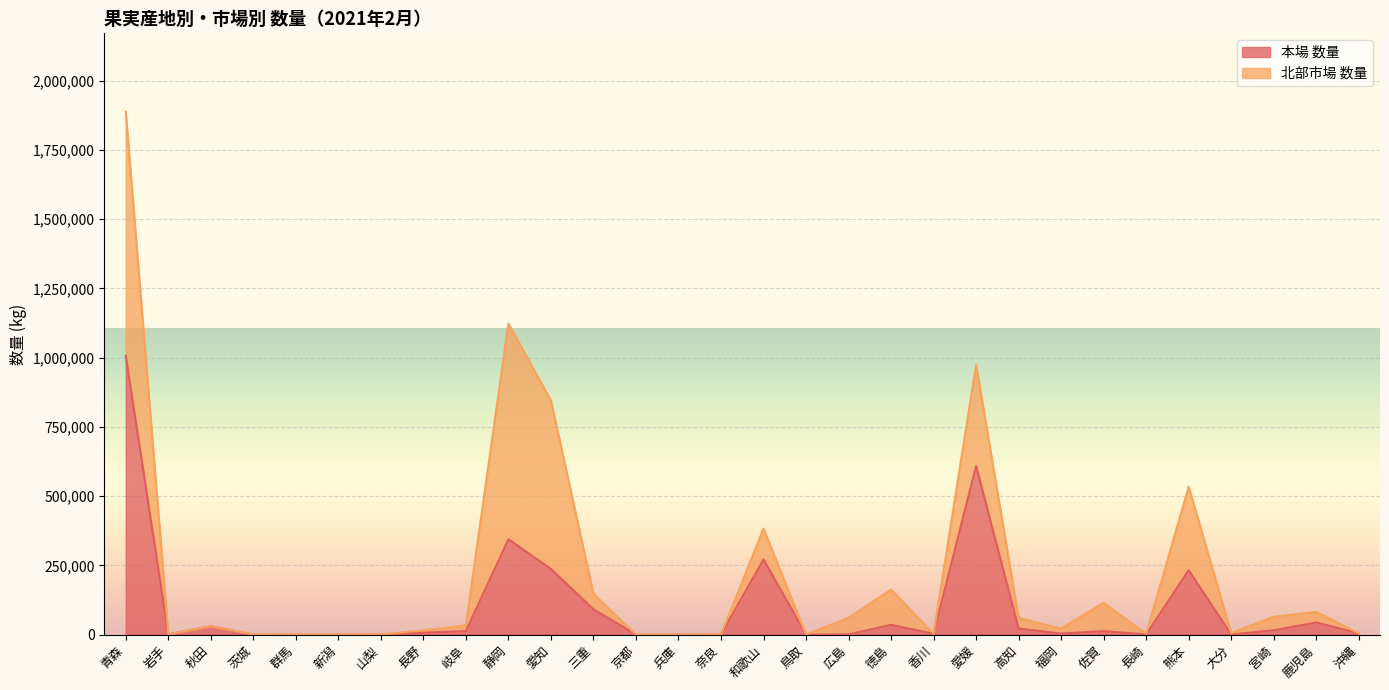

How many interior local peaks (higher than both neighbors) does the data have?

8